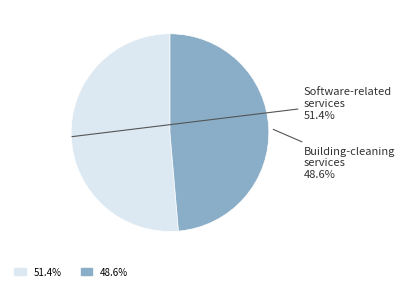

Approximately how many times larger is the value at Software-related services compared to Building-cleaning services?

1.1